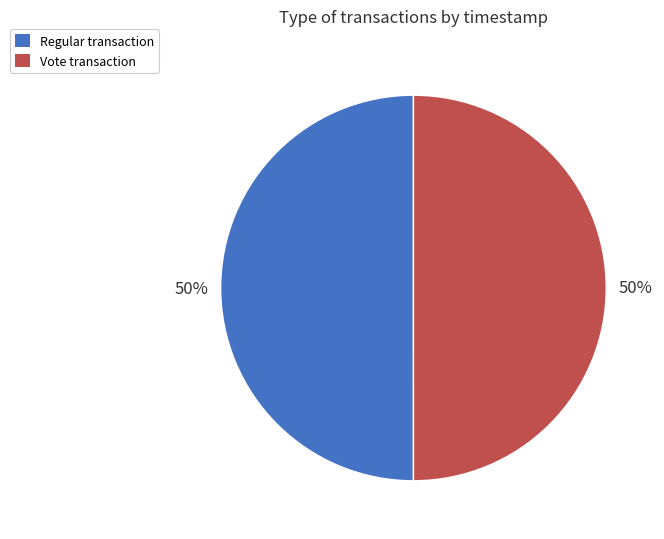

Is the sum of Vote transaction and Regular transaction greater than half?

Yes